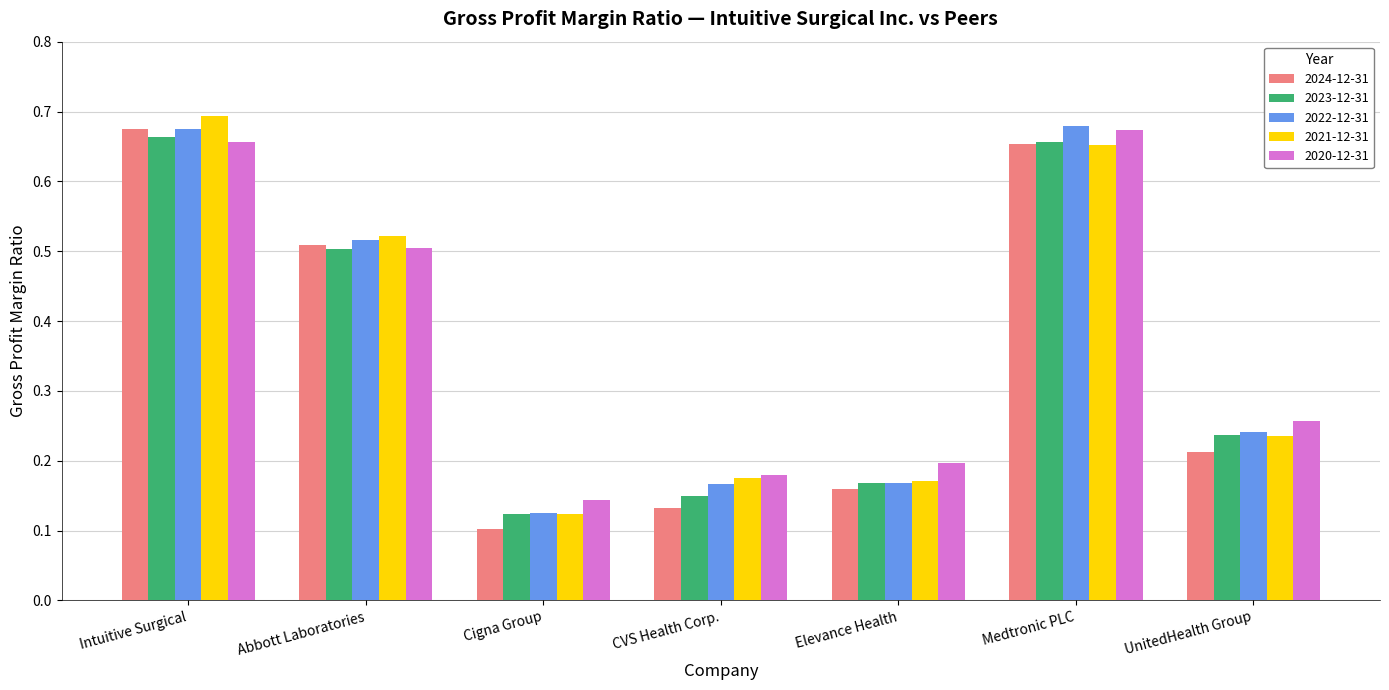

How many bars are there in total?

35